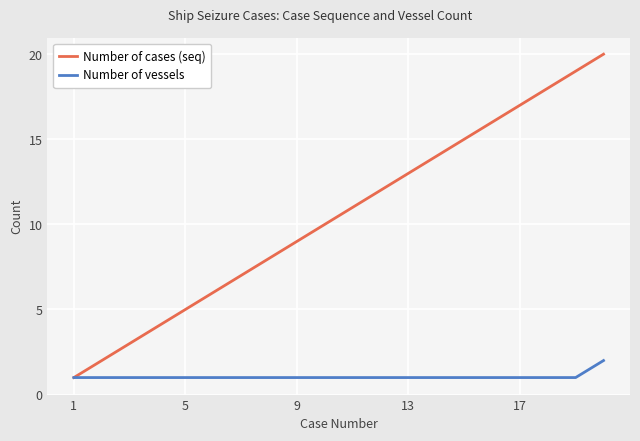

What are all the series names shown in the legend?

Number of cases (seq), Number of vessels